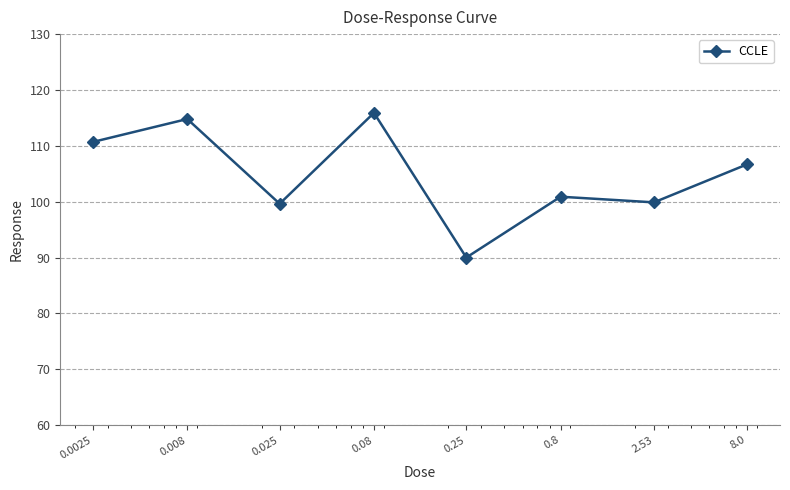

True or false: the data has more than 0 interior local peaks.

True